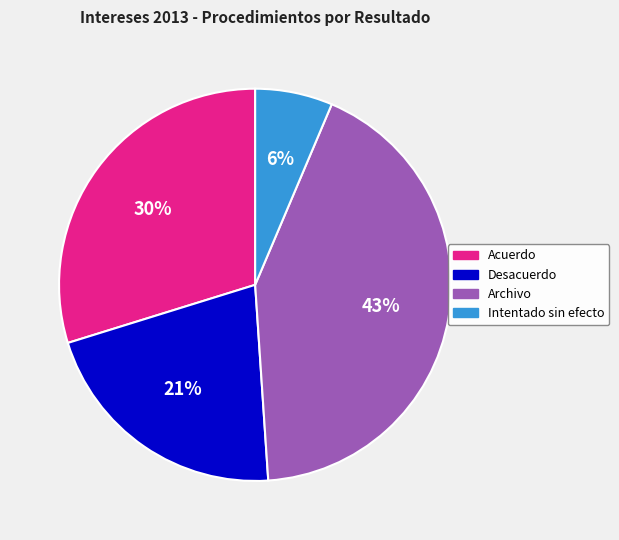

Is there any slice that represents more than half of the pie?

No